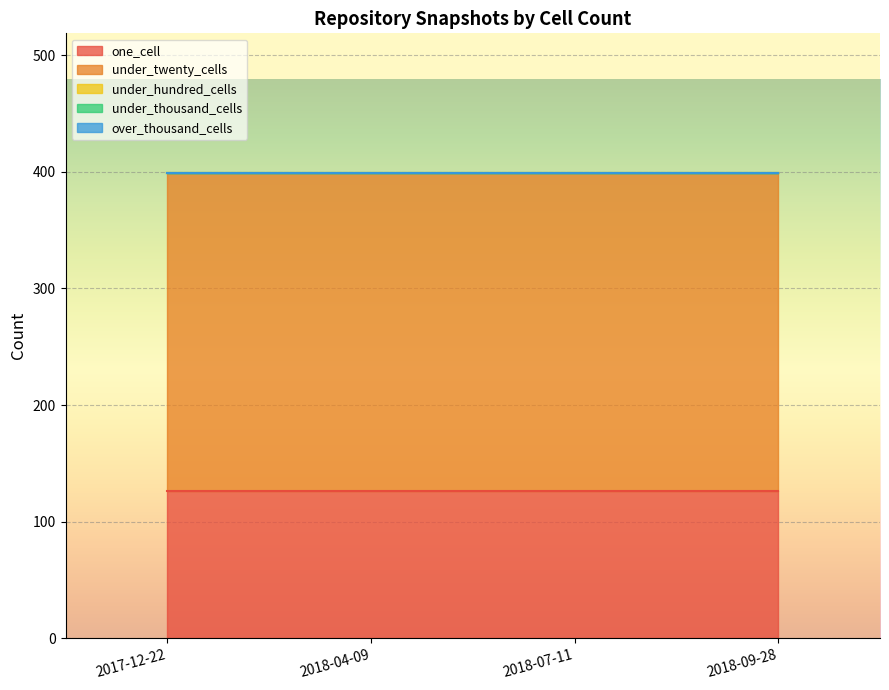

What is the label of the 2nd point from the left?

2018-04-09